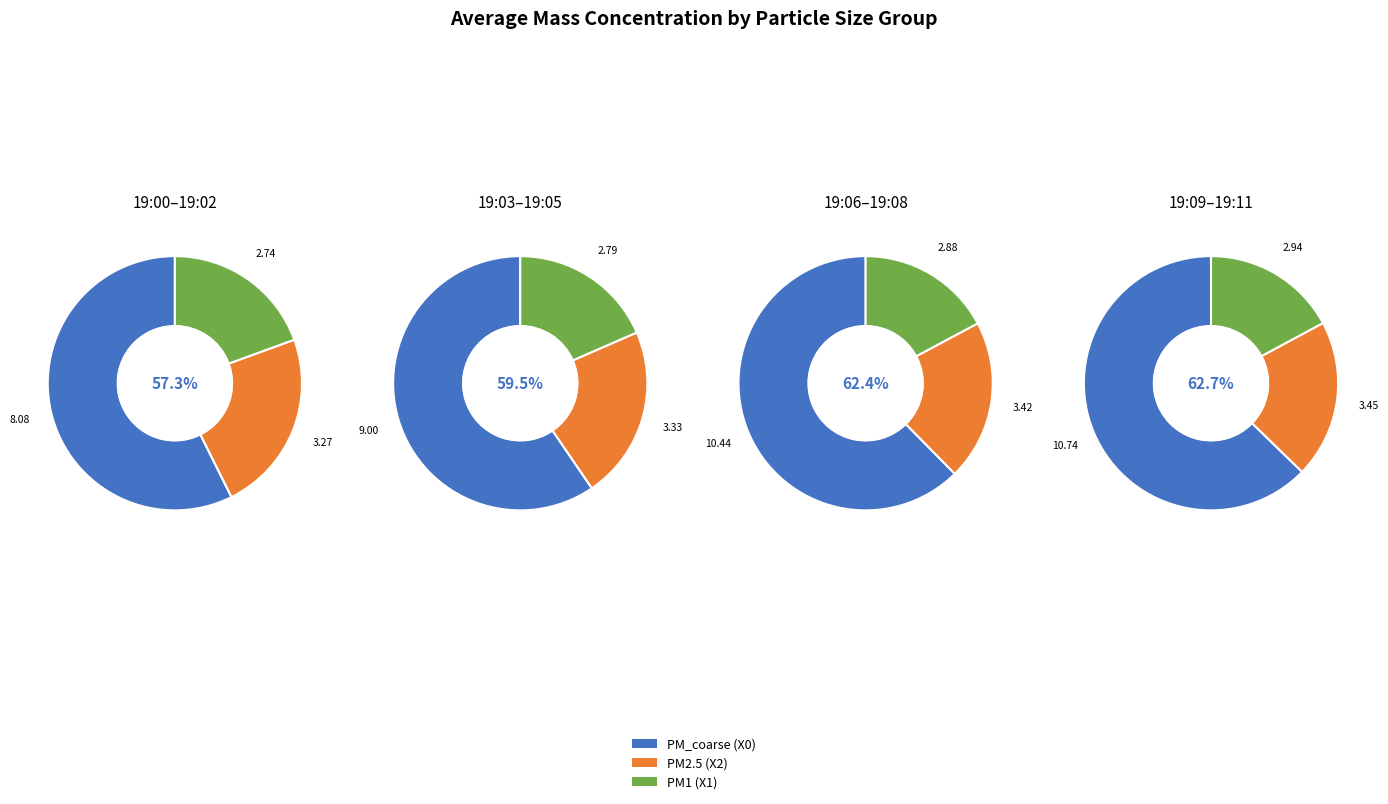

Count the number of slices in the pie.

12